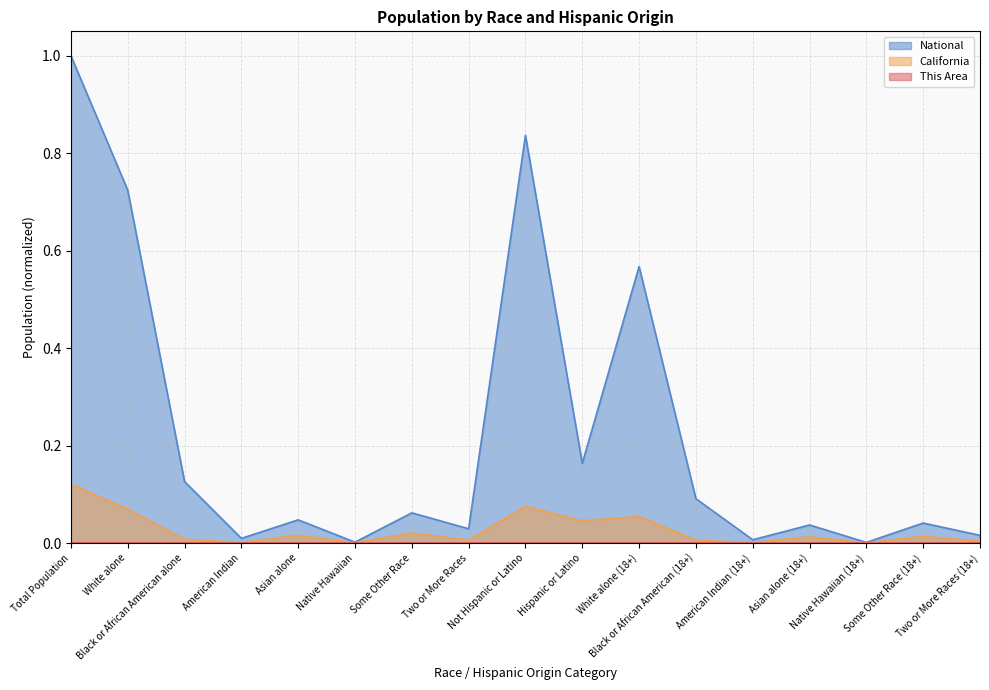

Reading left to right, list all the values displayed in this chart.

This Area: Total Population=0.0	White alone=0.0	Black or African American alone=0.0	American Indian=0.0	Asian alone=0.0	Native Hawaiian=0.0	Some Other Race=0.0	Two or More Races=0.0	Not Hispanic or Latino=0.0	Hispanic or Latino=0.0	White alone (18+)=0.0	Black or African American (18+)=0.0	American Indian (18+)=0.0	Asian alone (18+)=0.0	Native Hawaiian (18+)=0.0	Some Other Race (18+)=0.0	Two or More Races (18+)=0.0
California: Total Population=0.1	White alone=0.1	Black or African American alone=0.0	American Indian=0.0	Asian alone=0.0	Native Hawaiian=0.0	Some Other Race=0.0	Two or More Races=0.0	Not Hispanic or Latino=0.1	Hispanic or Latino=0.0	White alone (18+)=0.1	Black or African American (18+)=0.0	American Indian (18+)=0.0	Asian alone (18+)=0.0	Native Hawaiian (18+)=0.0	Some Other Race (18+)=0.0	Two or More Races (18+)=0.0
National: Total Population=1.0	White alone=0.7	Black or African American alone=0.1	American Indian=0.0	Asian alone=0.0	Native Hawaiian=0.0	Some Other Race=0.1	Two or More Races=0.0	Not Hispanic or Latino=0.8	Hispanic or Latino=0.2	White alone (18+)=0.6	Black or African American (18+)=0.1	American Indian (18+)=0.0	Asian alone (18+)=0.0	Native Hawaiian (18+)=0.0	Some Other Race (18+)=0.0	Two or More Races (18+)=0.0